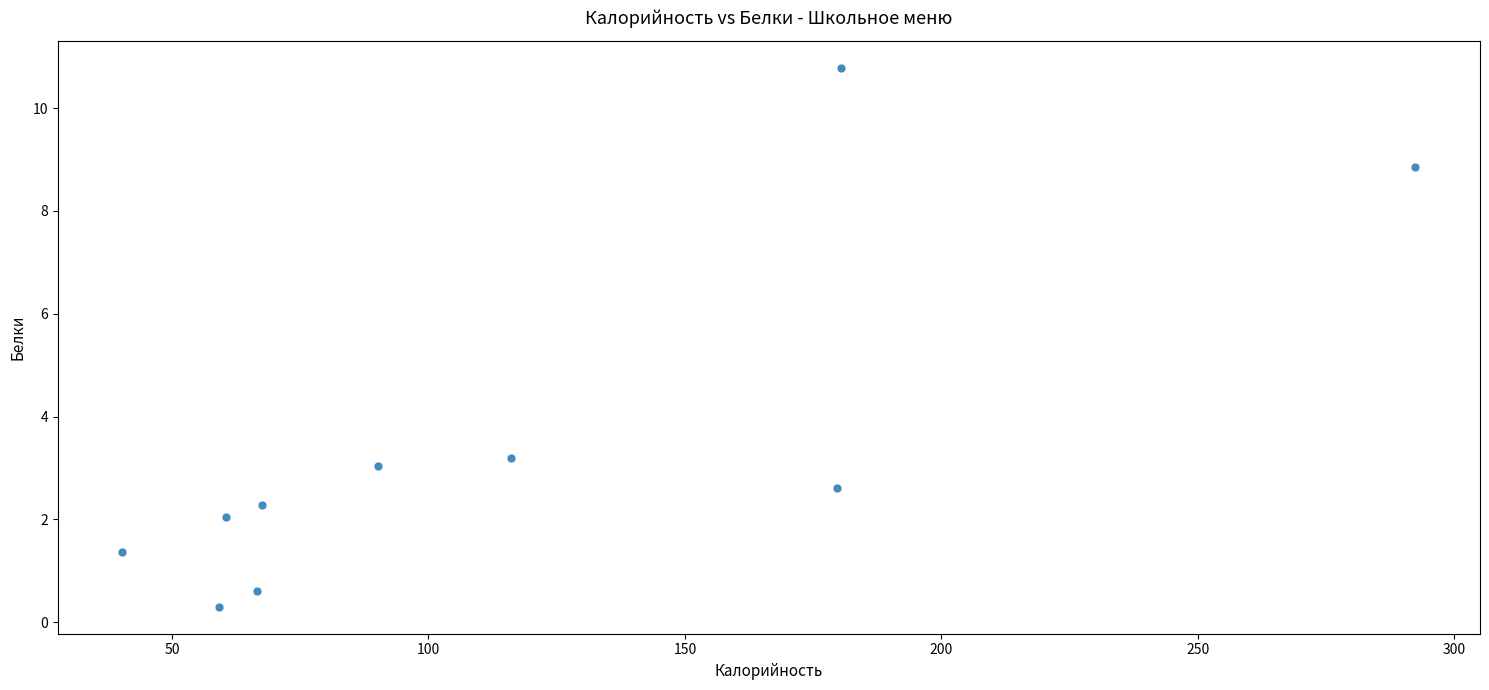

What Y value in the scatter plot is closest to 5?

3.2